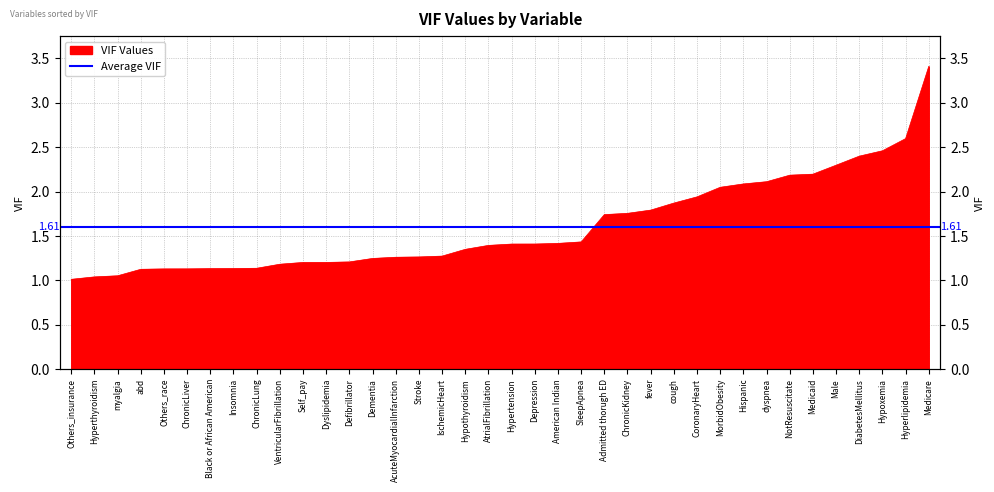

What is the maximum value shown in the chart?

3.4